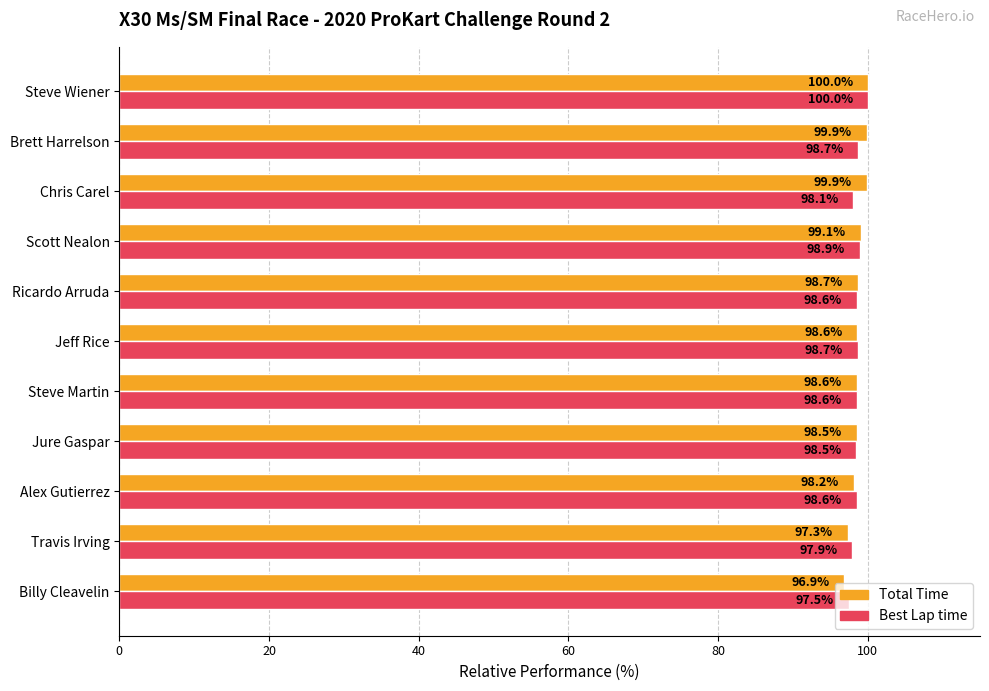

True or false: Best Lap time has a value of 97.9 at Travis Irving.

True